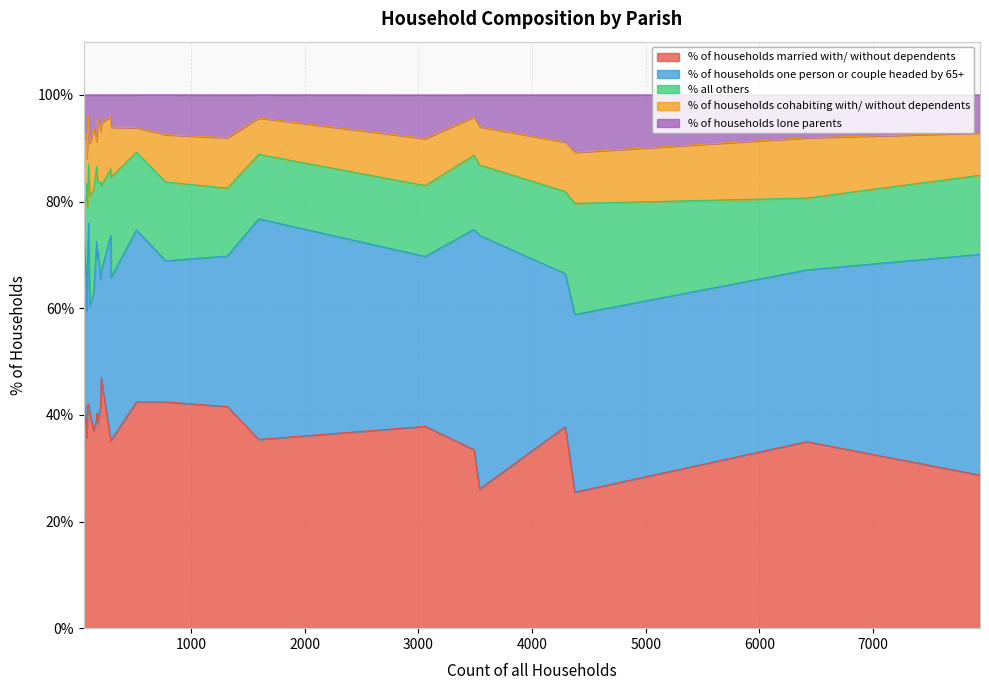

Which series has the largest range (max minus min)?

% of households one person or couple headed by 65+